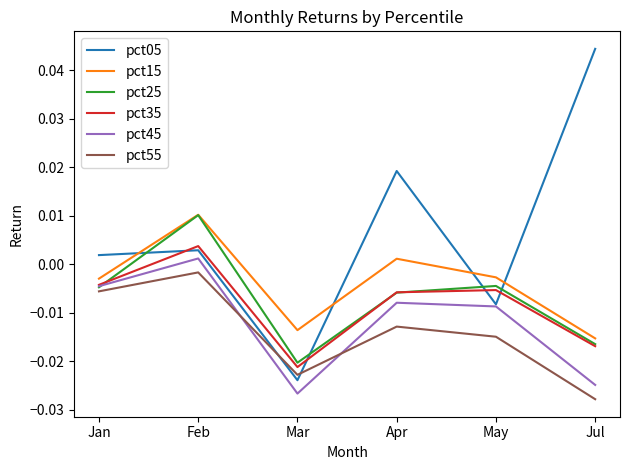

How many interior local peaks does the pct05 series have?

2